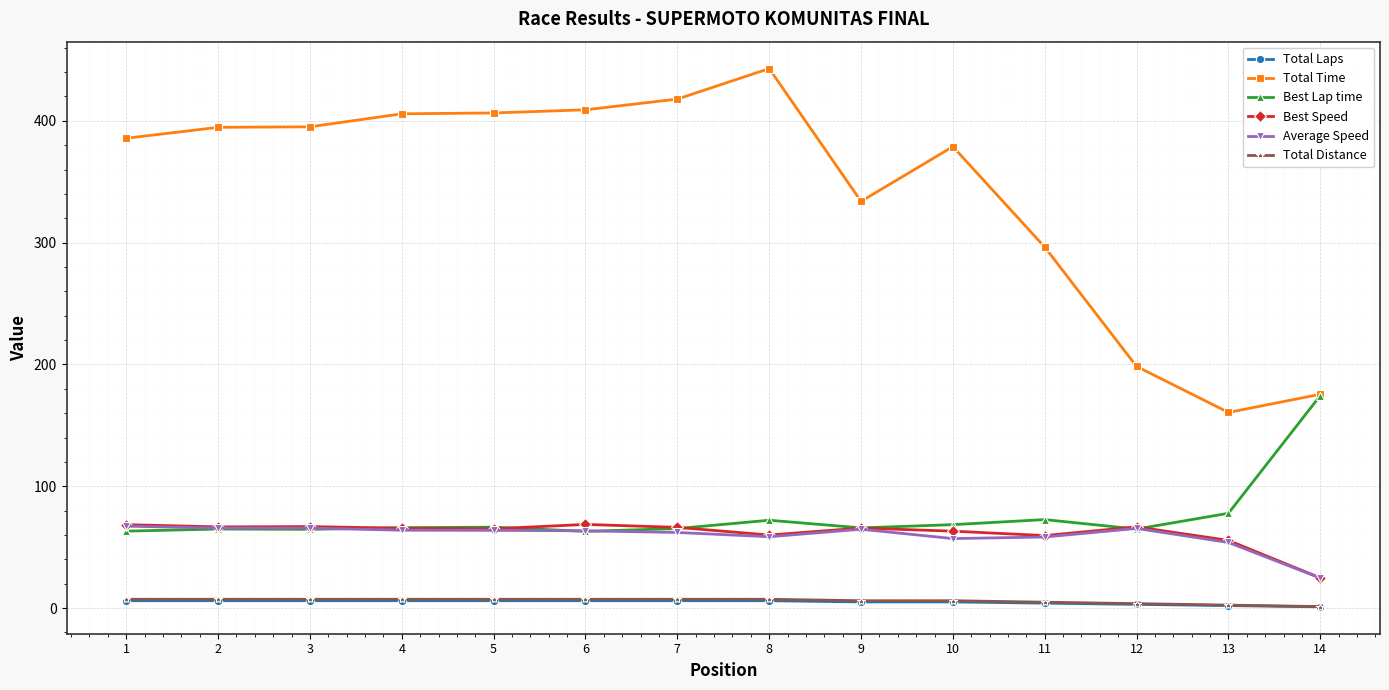

Which series changed the most between 1 and 9?

Total Time